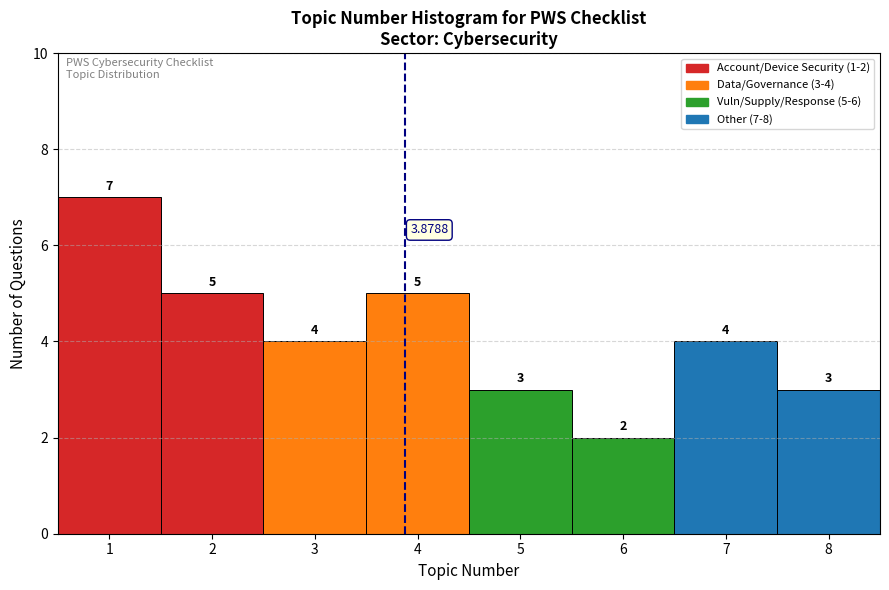

Over which range of the x-axis is the bar tallest?

0.5 to 1.5